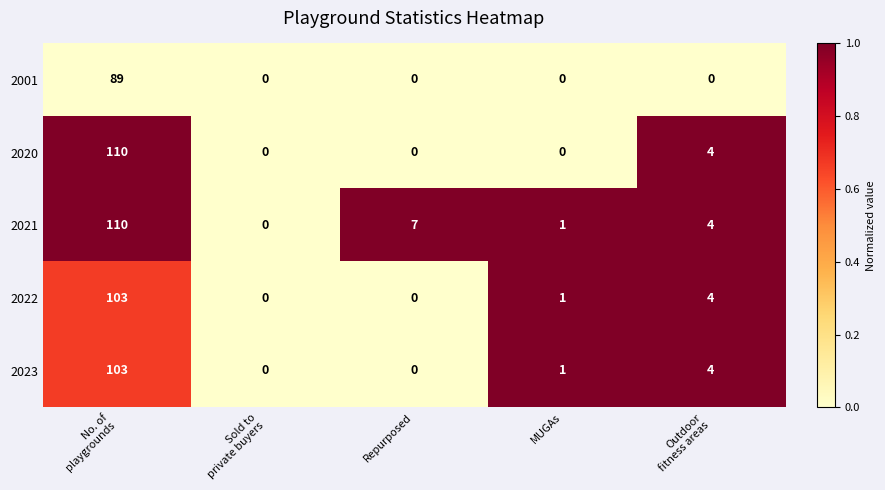

What is the sum of all 2023 values?

108